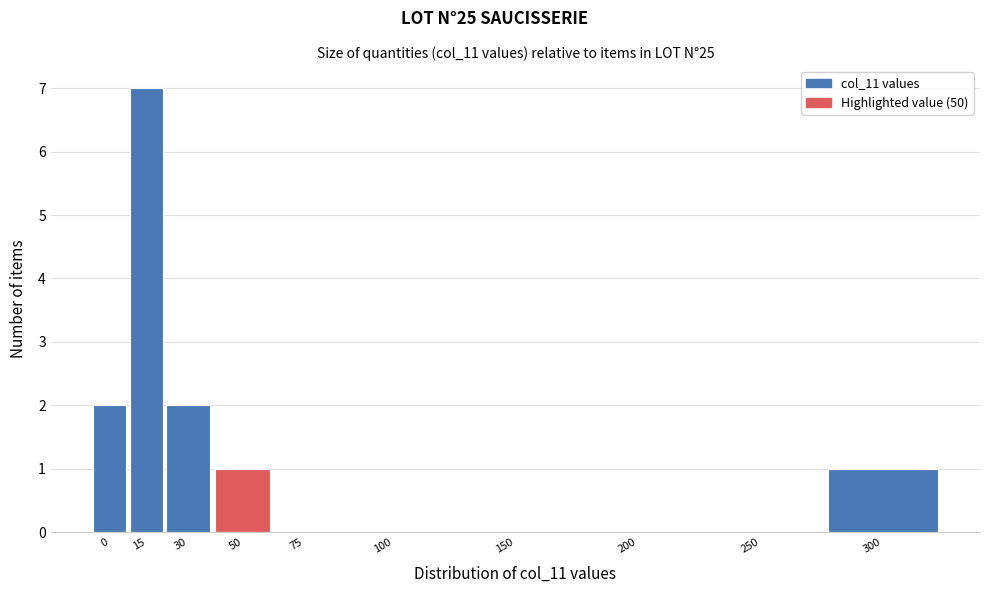

Reading left to right, what are all the values shown in this chart?

0=2	15=7	30=2	50=1	75=0	100=0	150=0	200=0	250=0	300=1